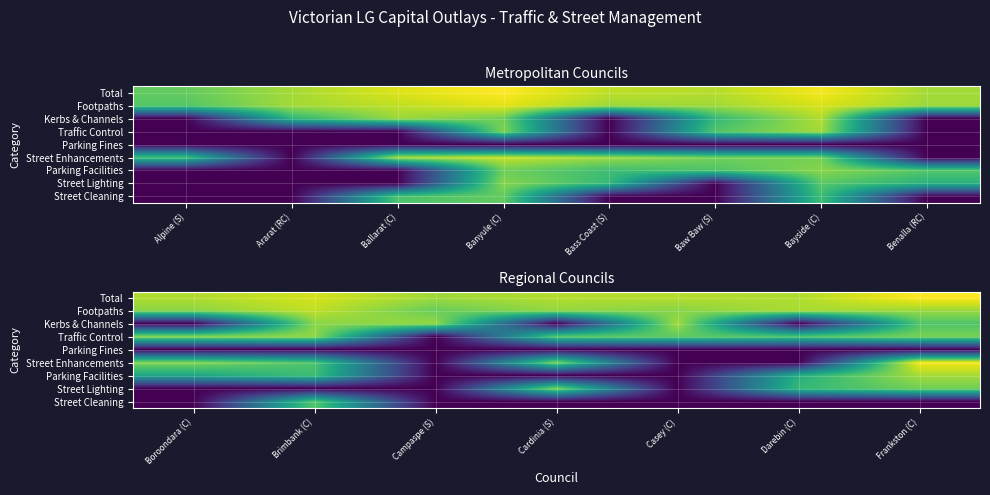

The Street Enhancements series shows 6.4 at Frankston (C). True or false?

False